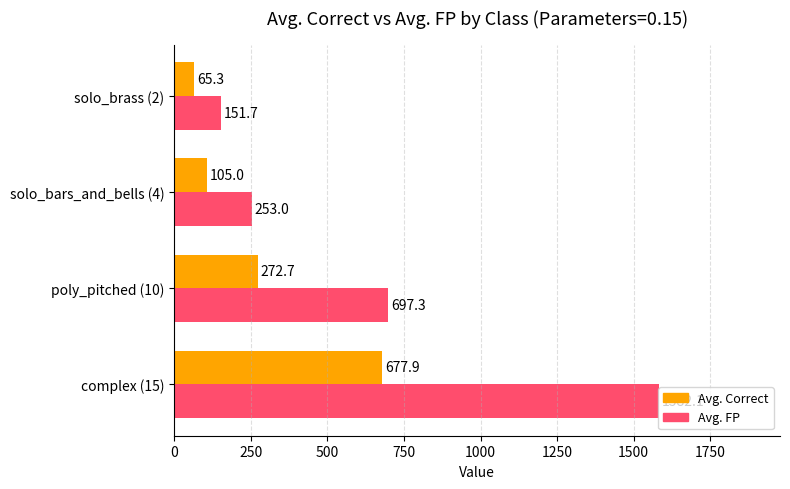

The Avg. Correct series shows 272.7 at poly_pitched (10). True or false?

True